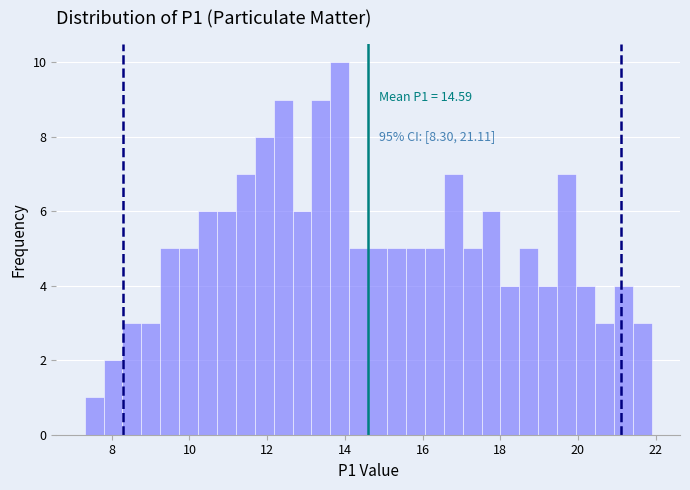

Read against the x-axis, roughly where is the centre of the tallest bar?

13.8